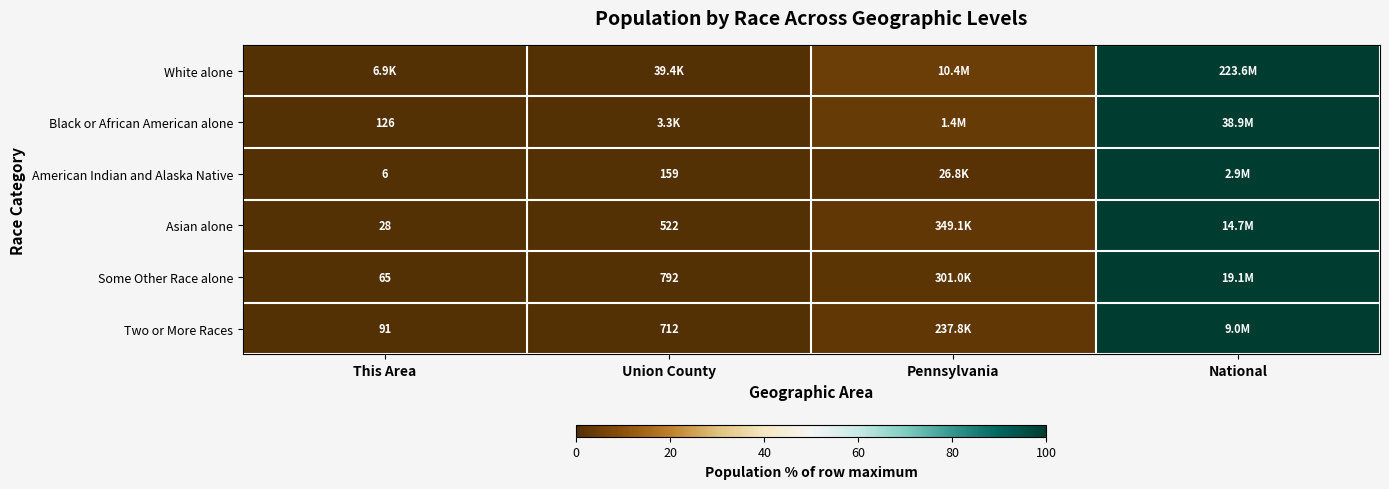

Is the value of Black or African American alone at This Area greater than the value of American Indian and Alaska Native at Union County?

No